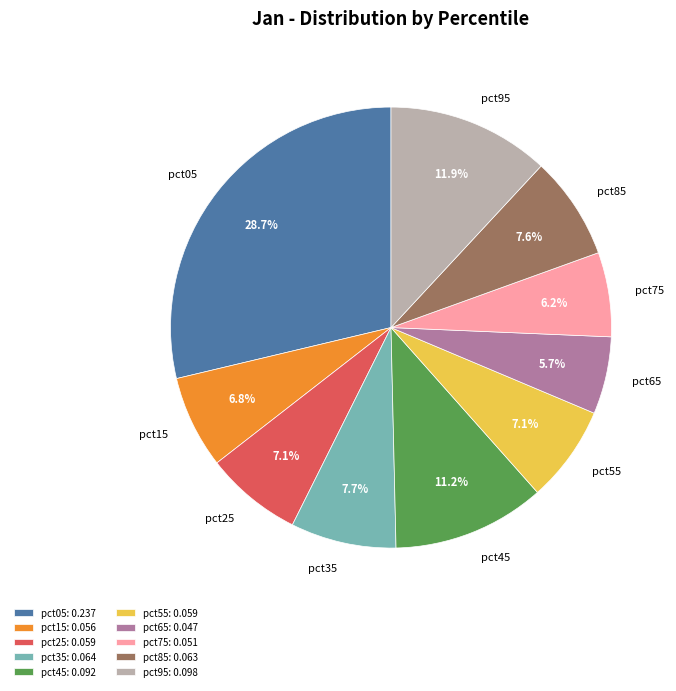

Does any single category account for the majority?

No